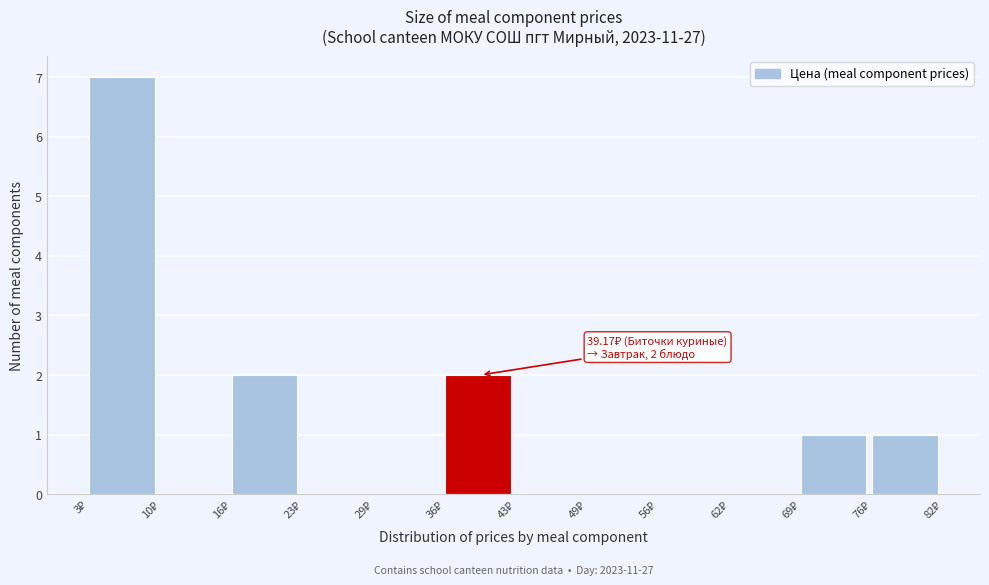

Over which range of the x-axis is the bar tallest?

3.0 to 9.6